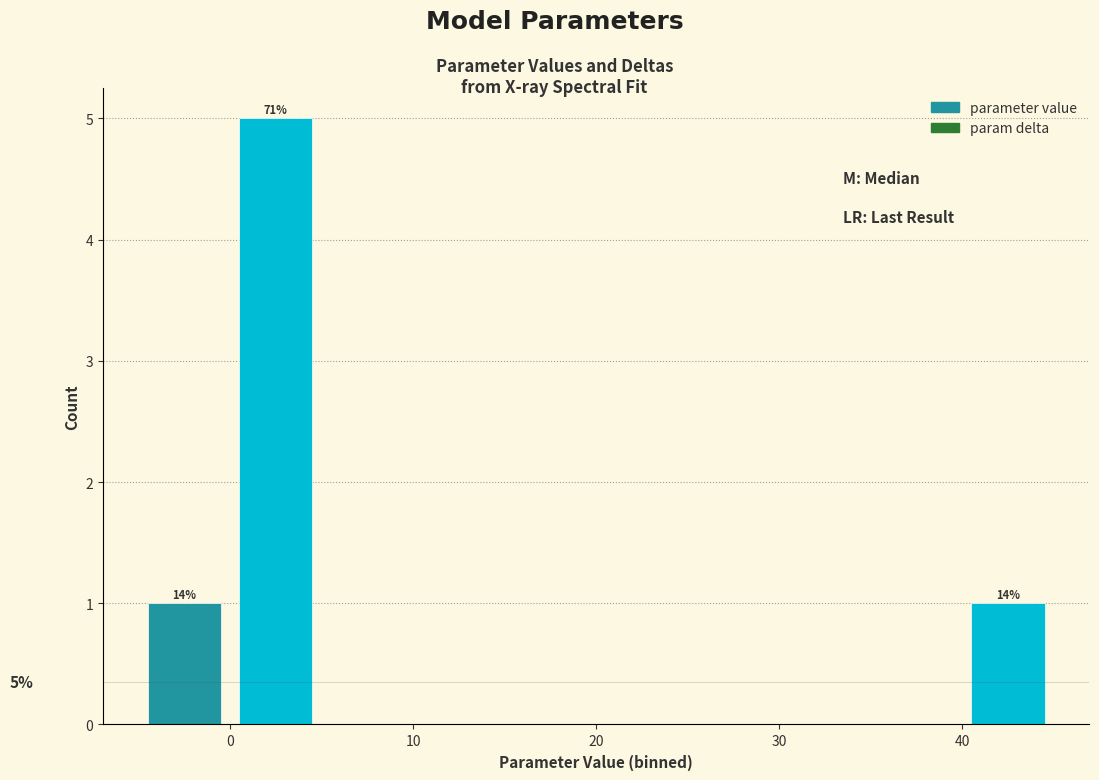

Over which range of the x-axis is the bar tallest?

0 to 5